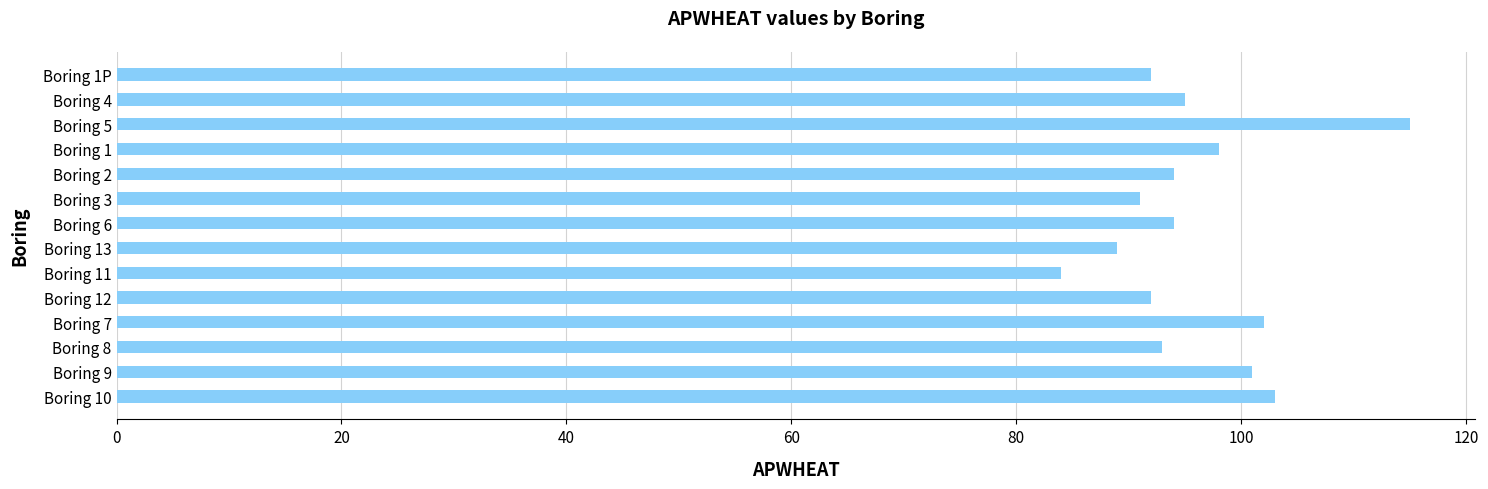

What is the approximate value at Boring 2?

94